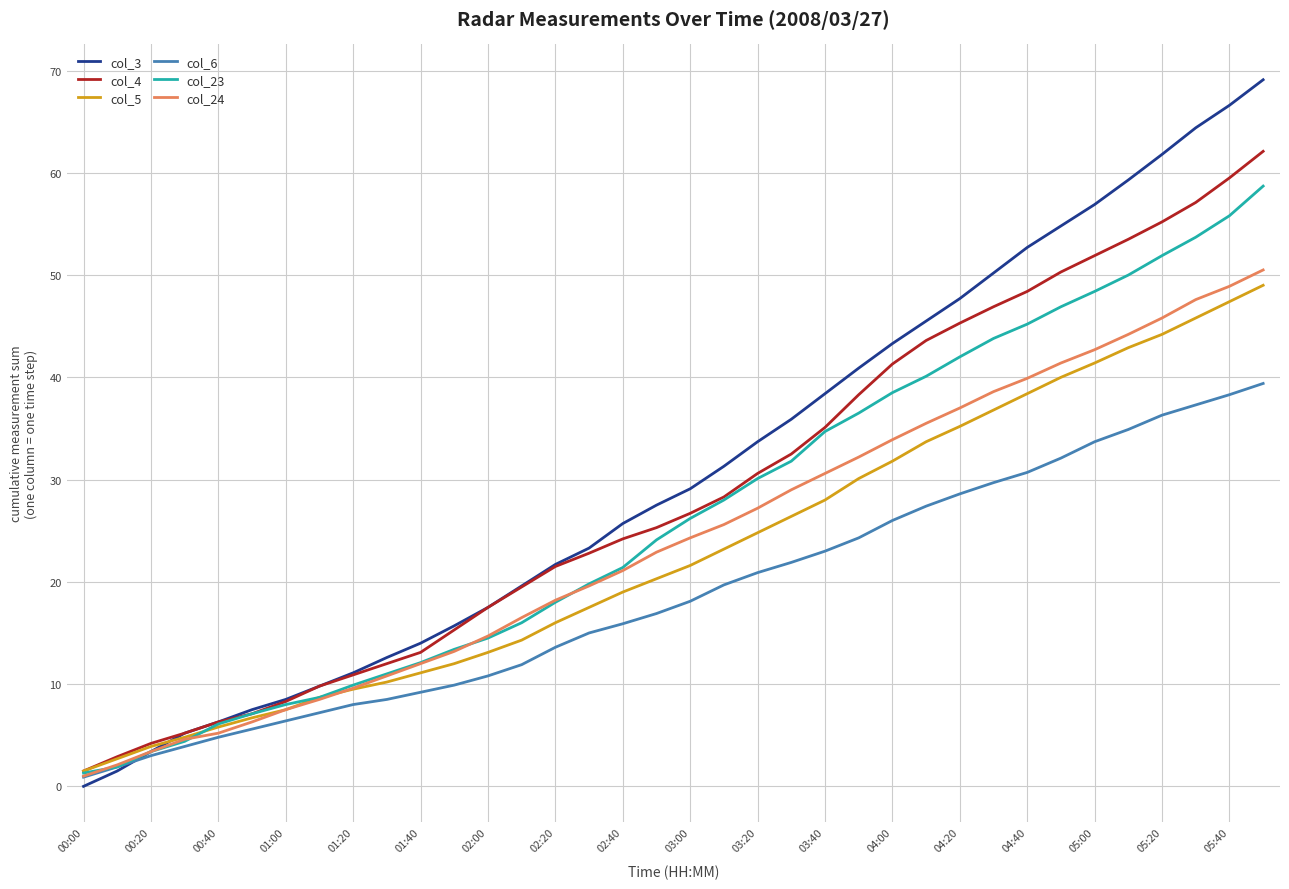

Is this an area chart (filled region under the line)?

No